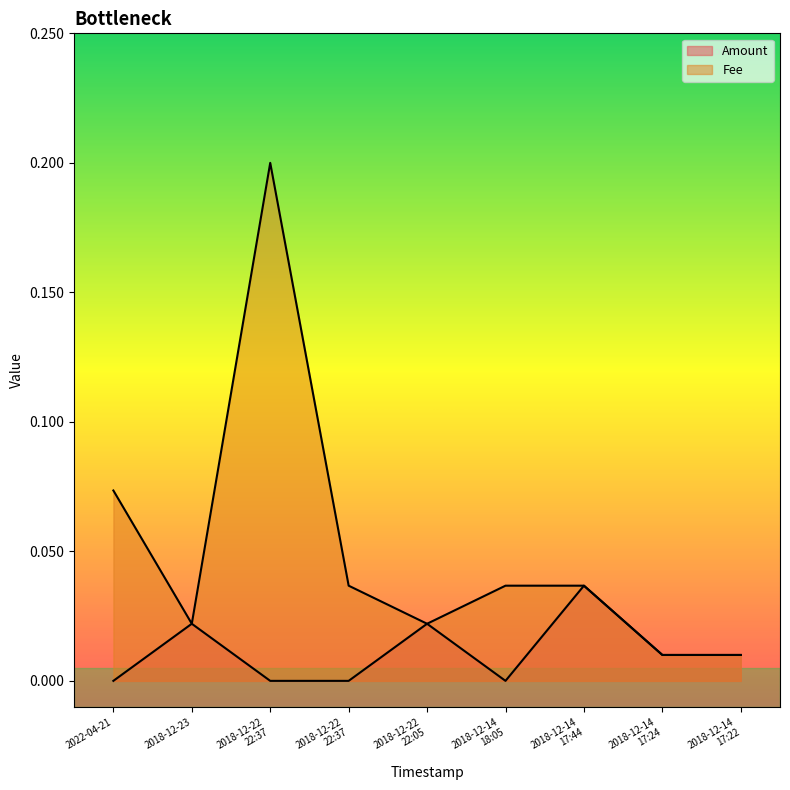

True or false: Amount has a value of 0.0 at 2022-04-21.

True